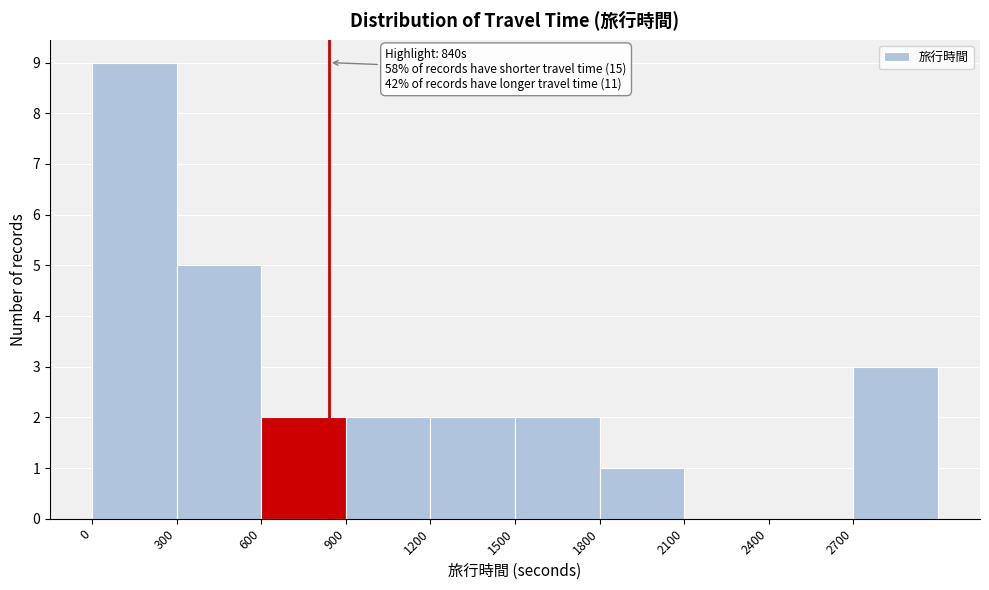

Over which range of the x-axis is the bar tallest?

0 to 300